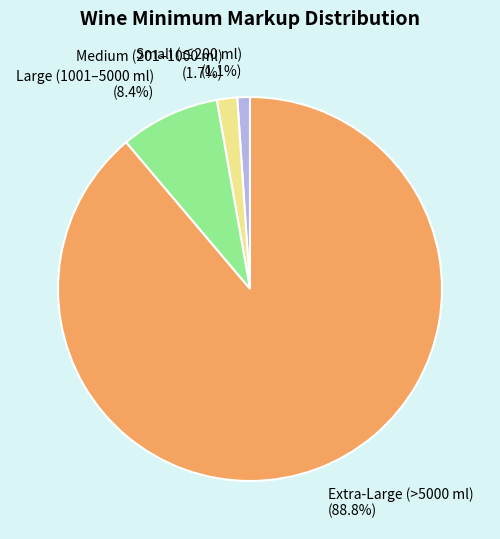

Which slice is the smallest?

Small (≤200 ml) (1.1%)